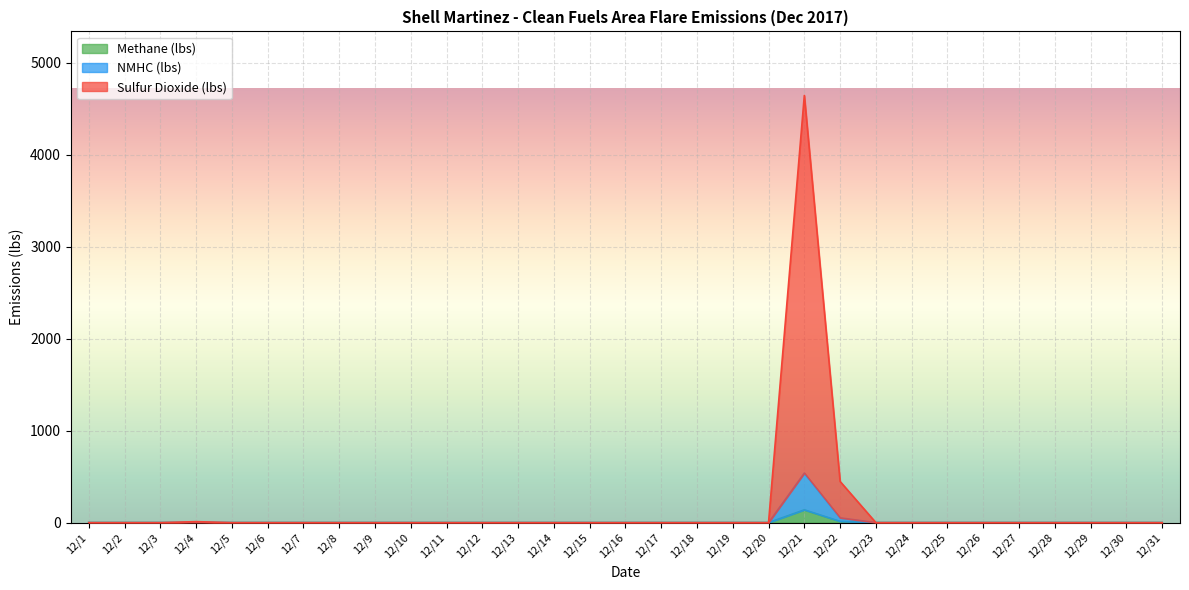

At how many categories does at least one series exceed 4391?

1